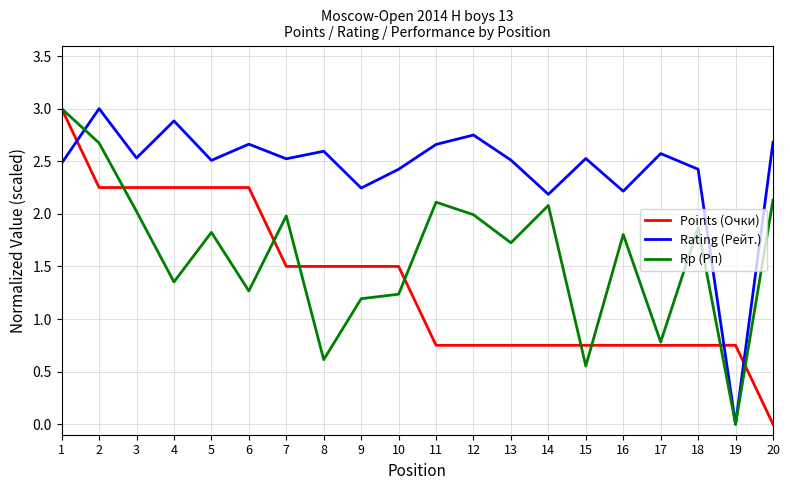

Which series has the largest total across all categories?

Rating (Рейт.)